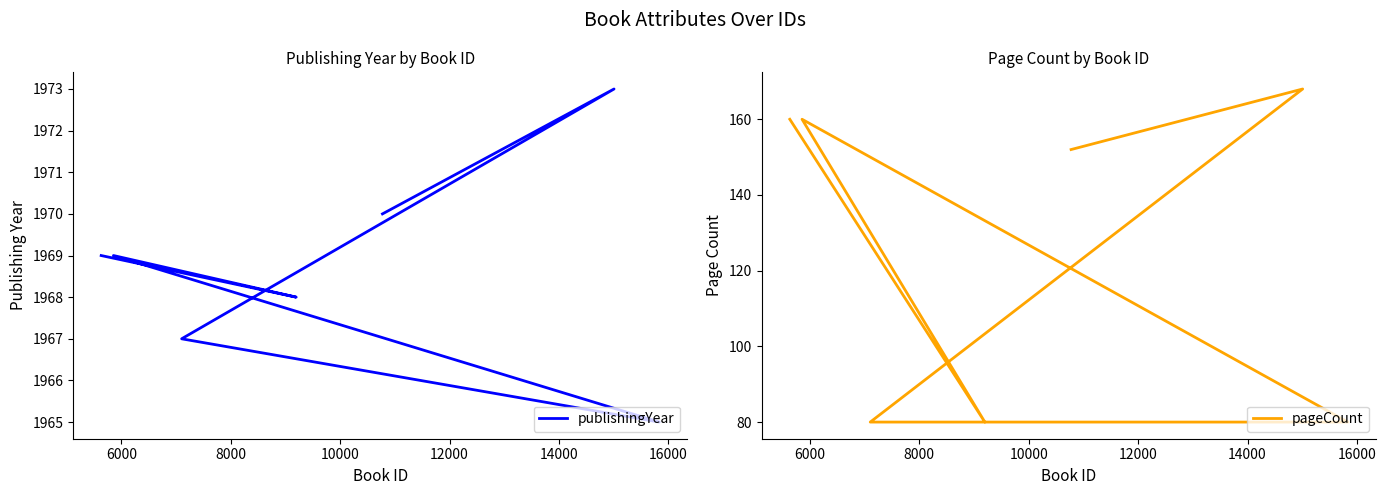

What is the difference between the maximum and minimum values in the pageCount series?

88